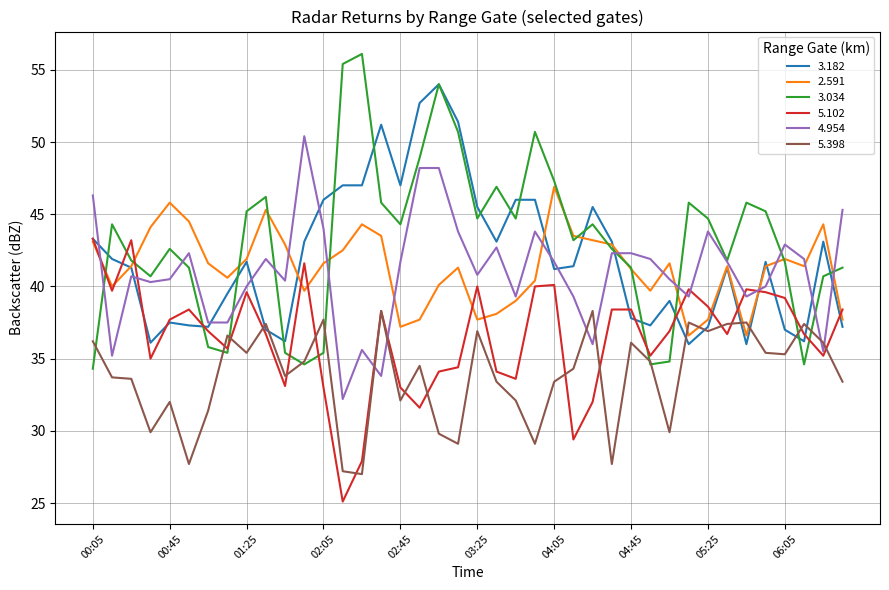

True or false: 5.398 and 2.591 cross at least once.

True